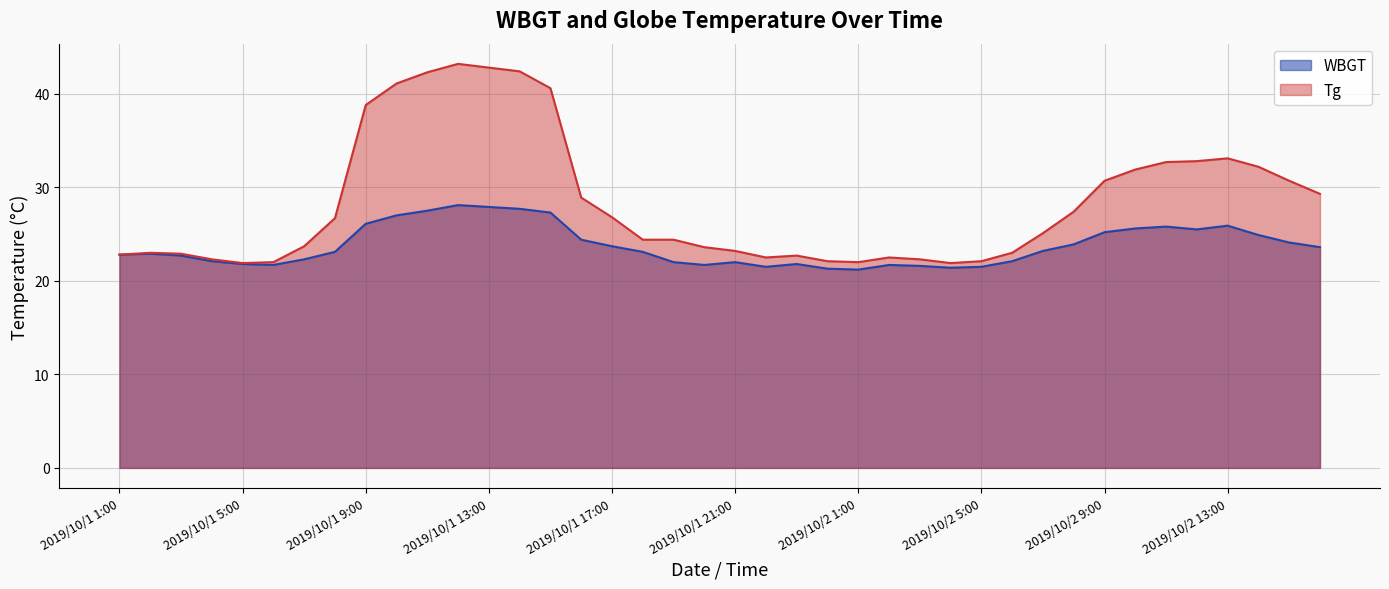

How many values in the WBGT series are below 23?

19